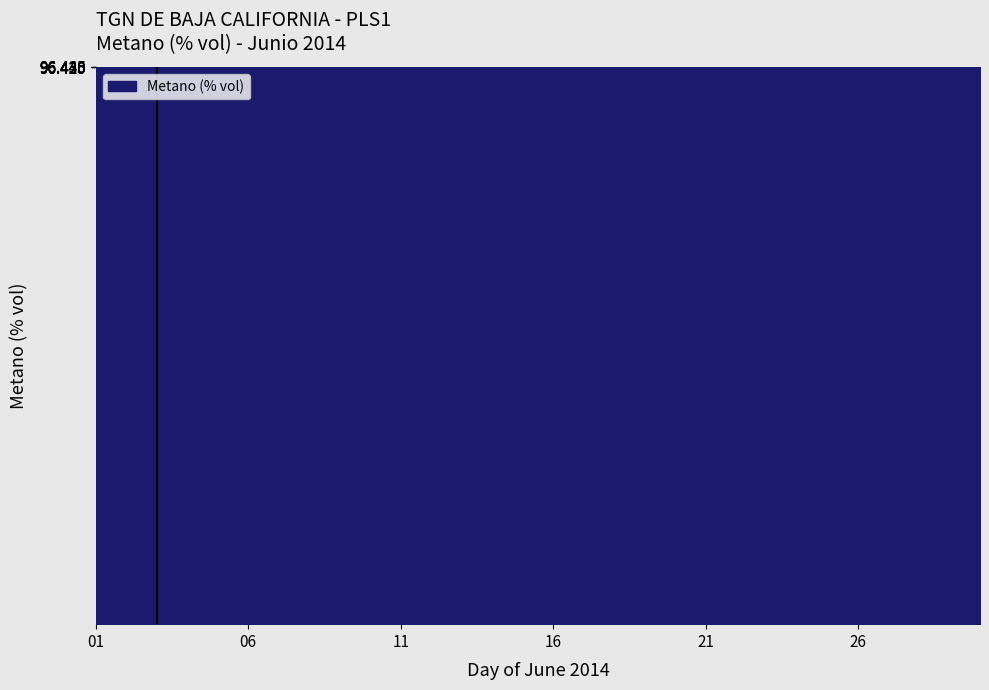

What is the greatest value displayed?

96.4